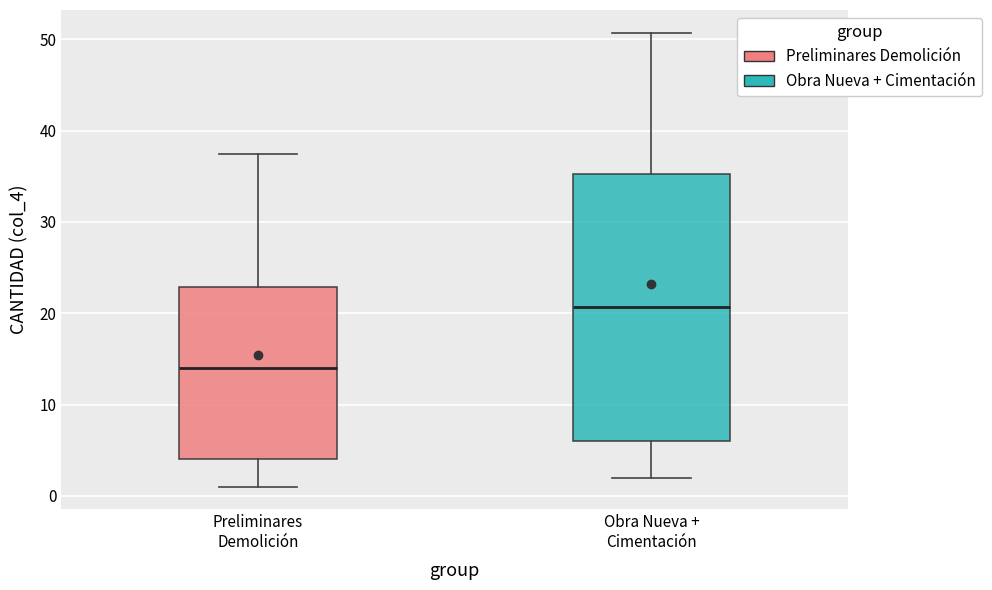

Which box's median line is the lowest?

Preliminares Demolición